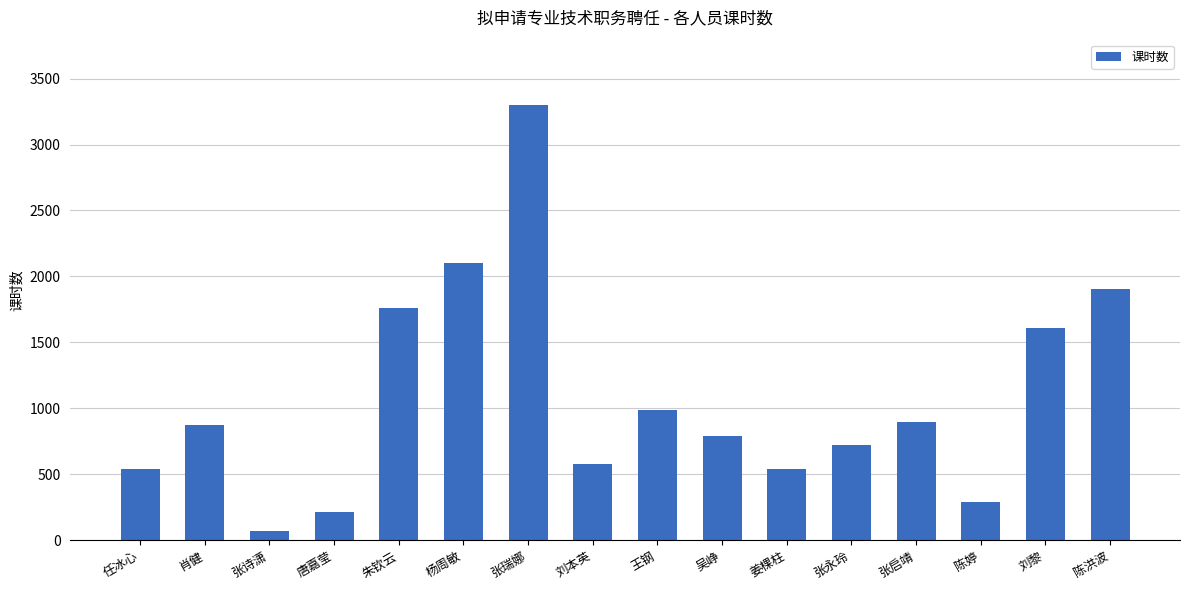

What is the label of the 11th bar from the right?

杨周敏